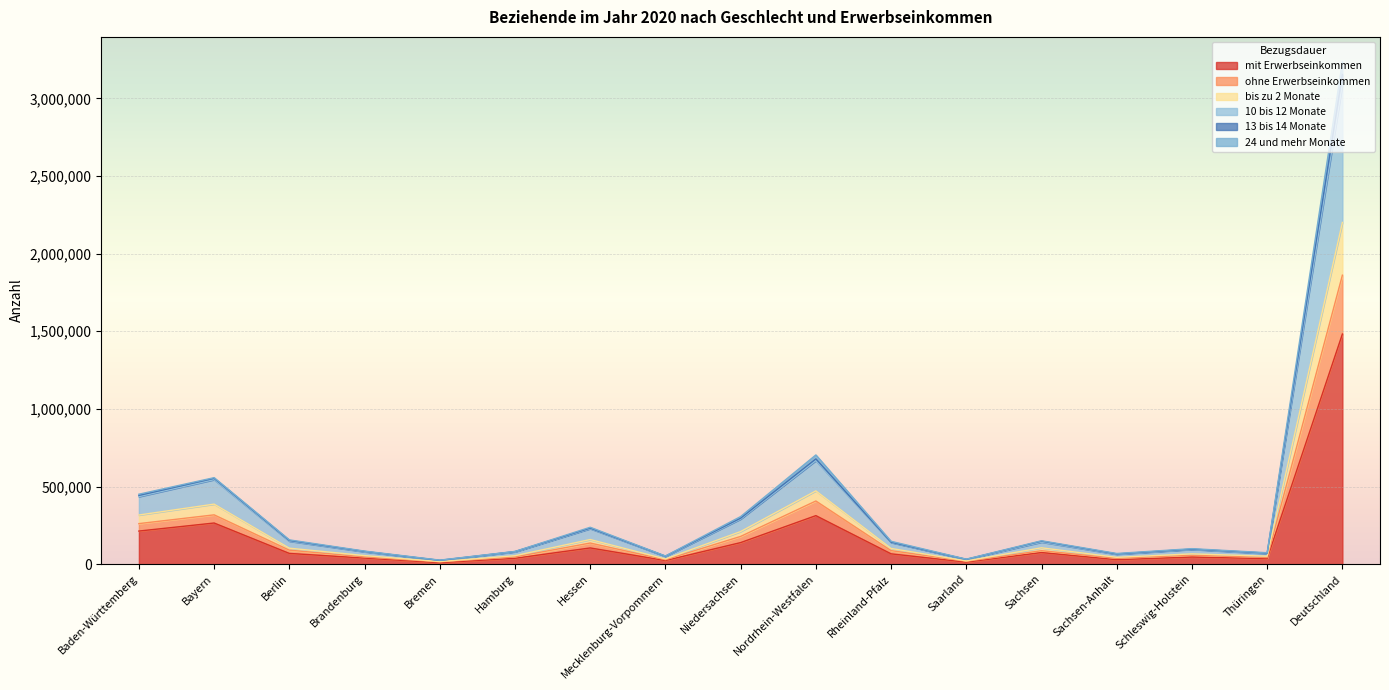

What is the label of the 5th point from the left?

Bremen